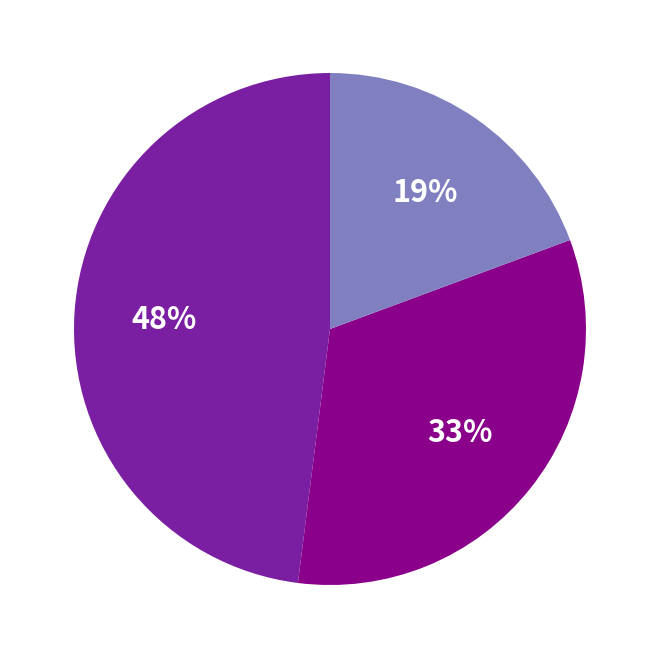

Is there a majority slice in this chart?

No